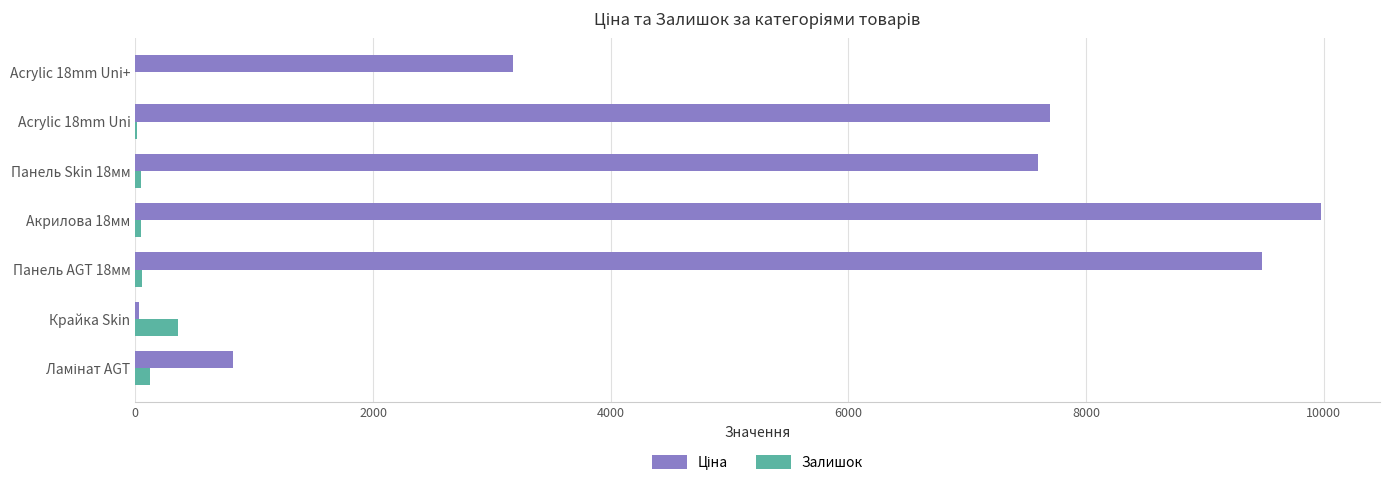

What is the maximum value shown in the chart?

9975.0